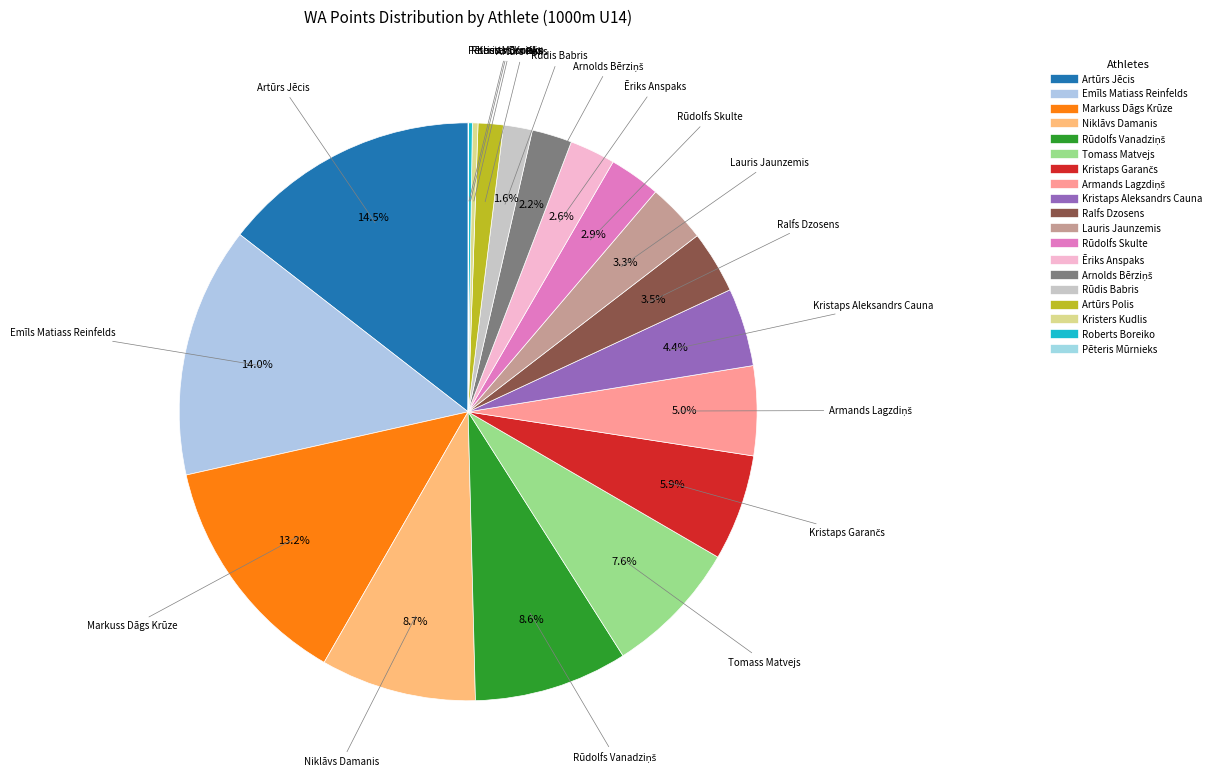

The Niklāvs Damanis slice represents 9% of the pie. True or false?

True